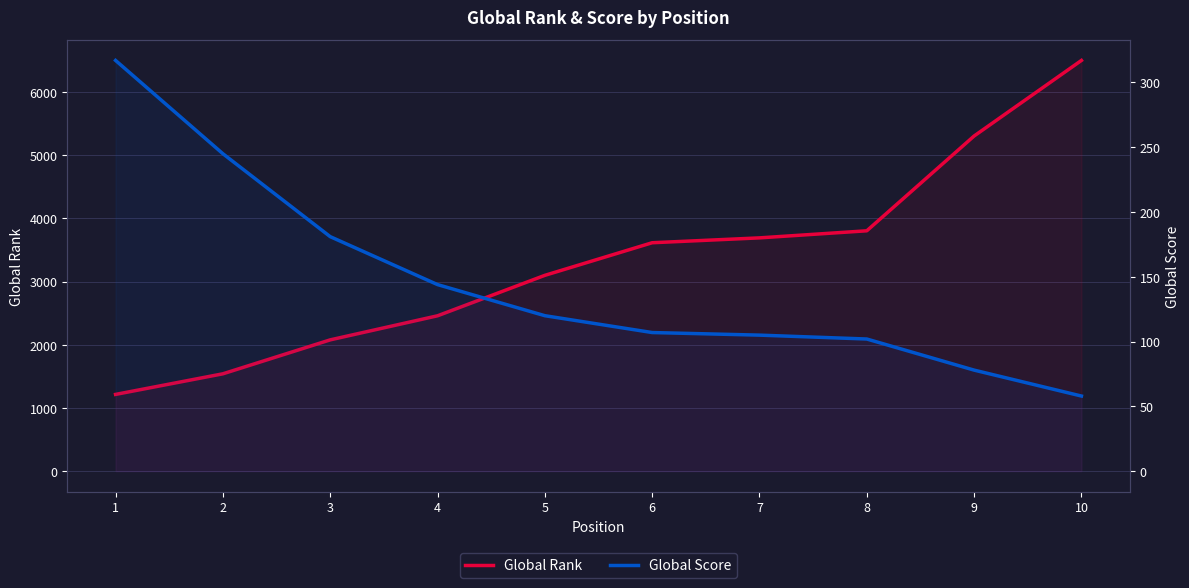

Reading left to right, transcribe all the data shown in this chart.

Global Rank: 1215	1541	2078	2459	3099	3615	3692	3804	5304	6500
Global Score: 317	245	181	144	120	107	105	102	78	58